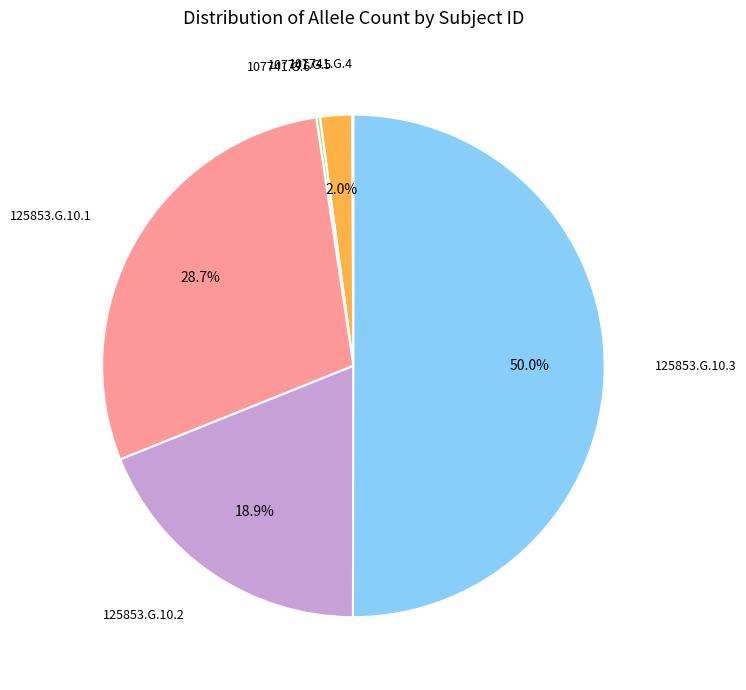

Count the number of slices in the pie.

6